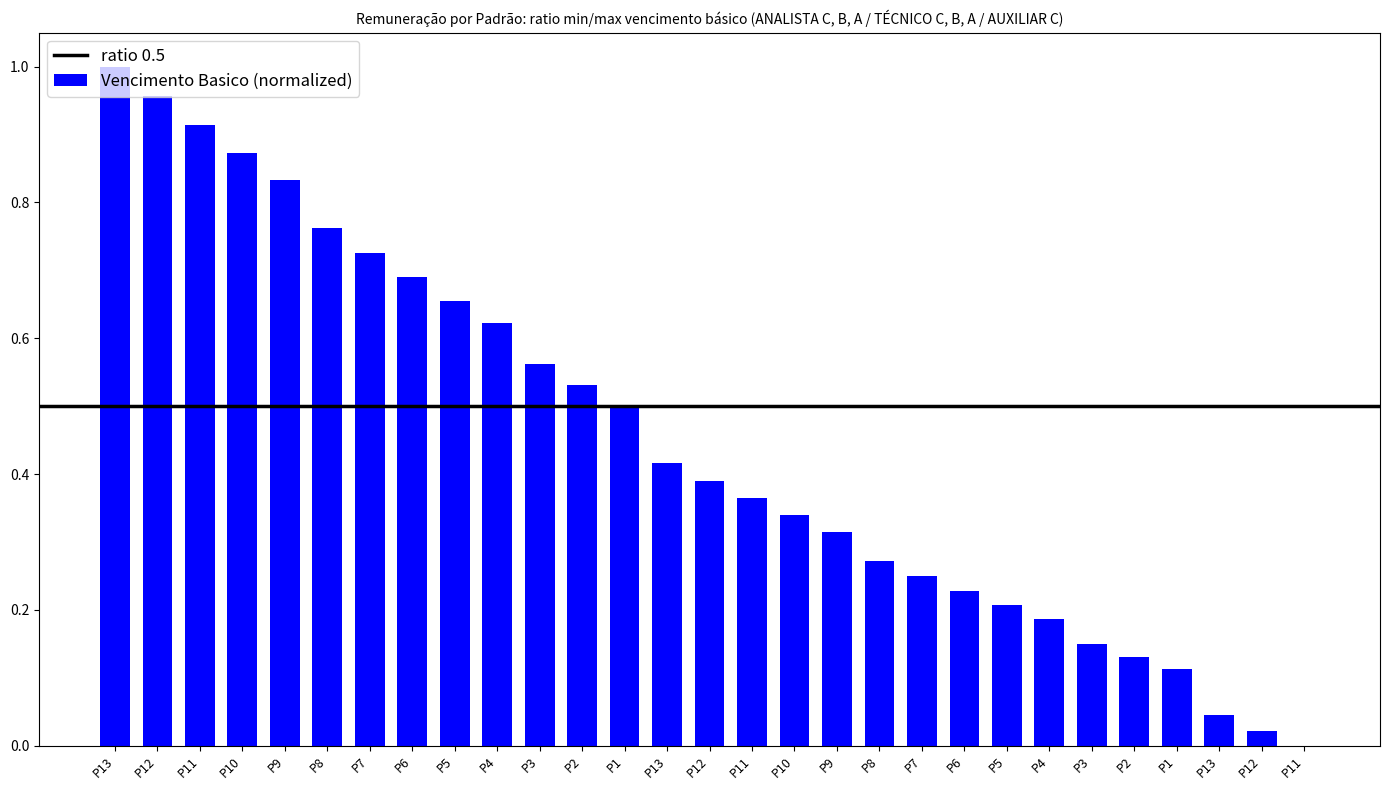

Rank the categories by value from highest to lowest.

P13, P12, P11, P10, P9, P8, P7, P6, P5, P4, P3, P2, P1, P13, P12, P11, P10, P9, P8, P7, P6, P5, P4, P3, P2, P1, P13, P12, P11